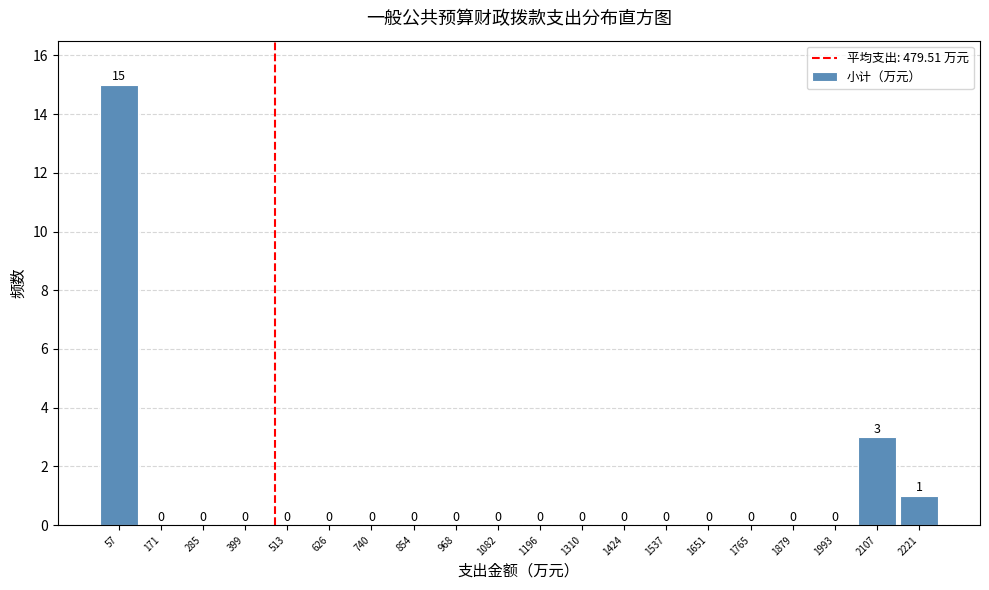

What is the height of the bar covering 2160 to 2280 on the x-axis? The bar edges are not printed on the chart, so give them approximately, as read against the axis.

1